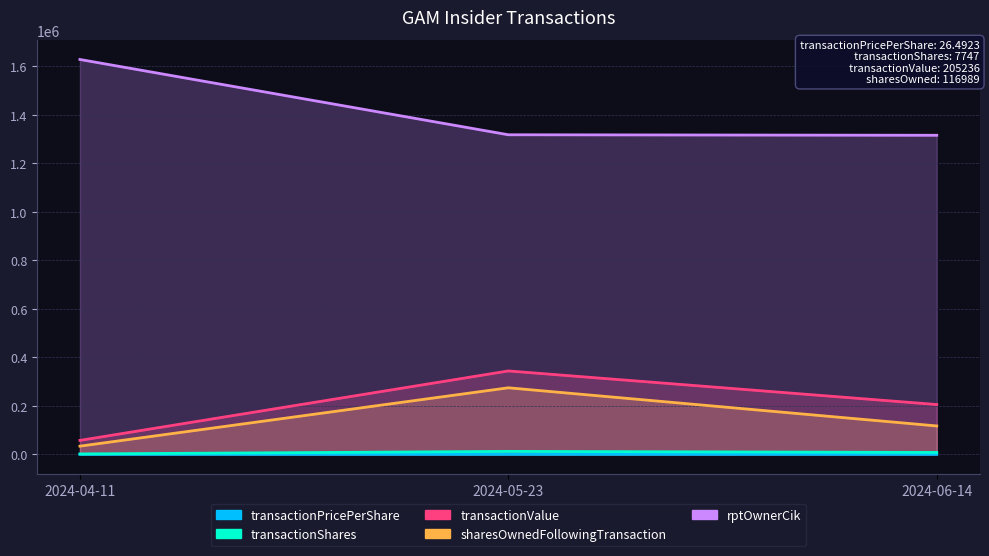

True or false: transactionShares has a value of 343.6 at 2024-04-11.

False